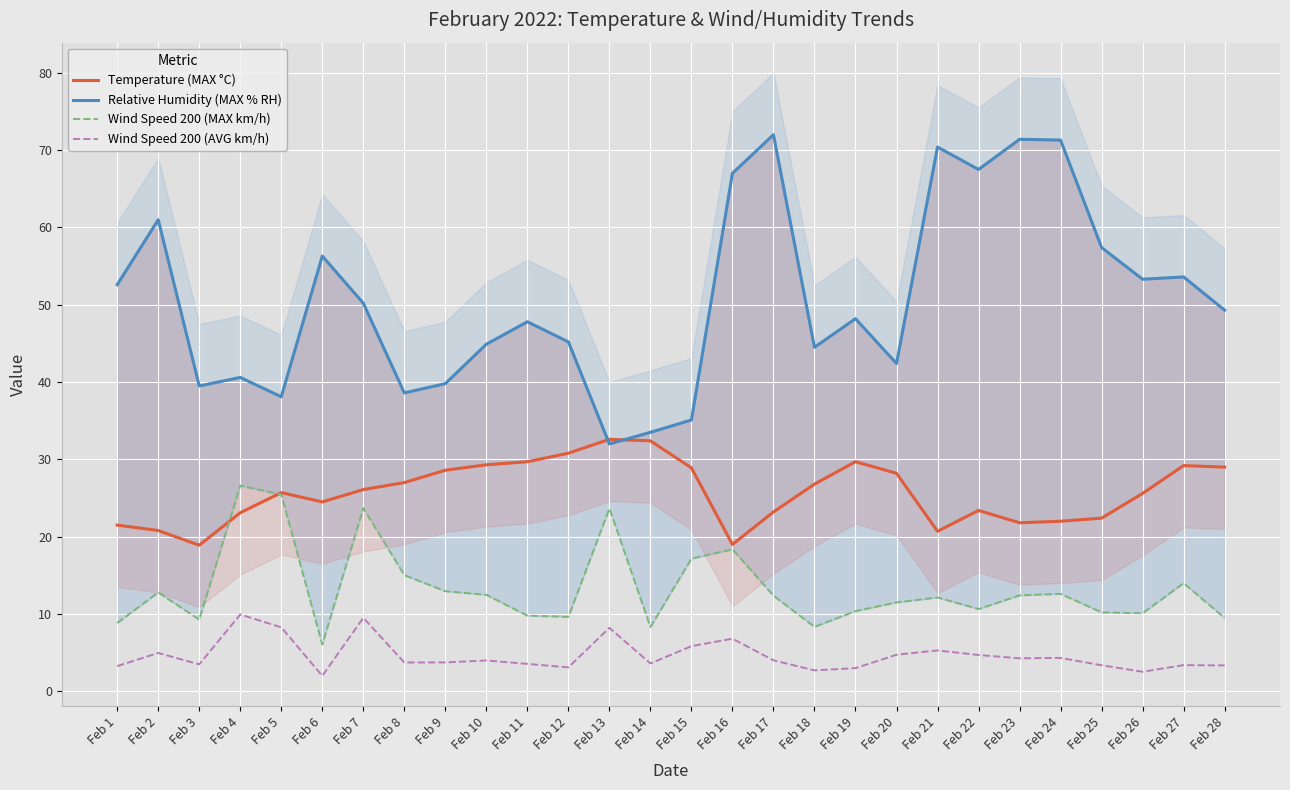

True or false: Wind Speed 200 (AVG km/h) has a value of 3.4 at Feb 25.

True